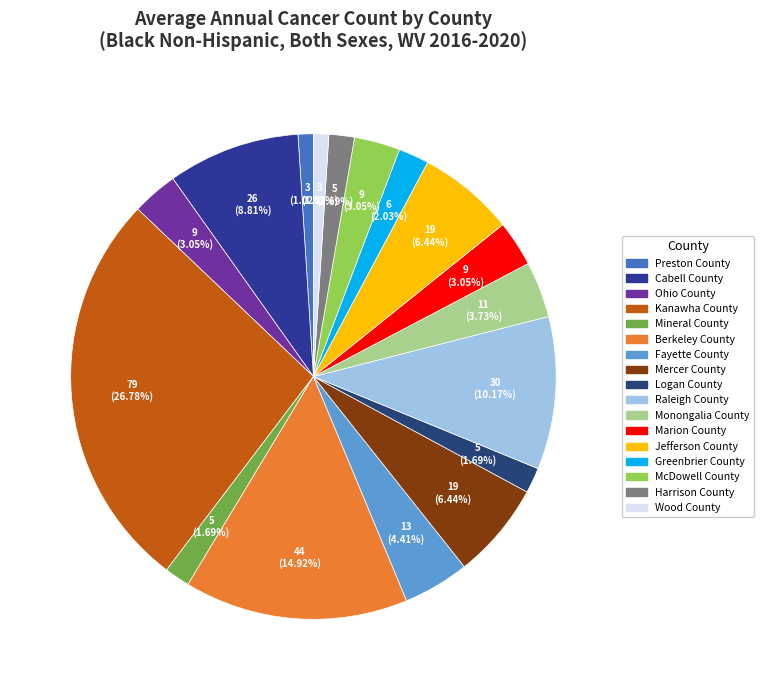

Does any single category account for the majority?

No